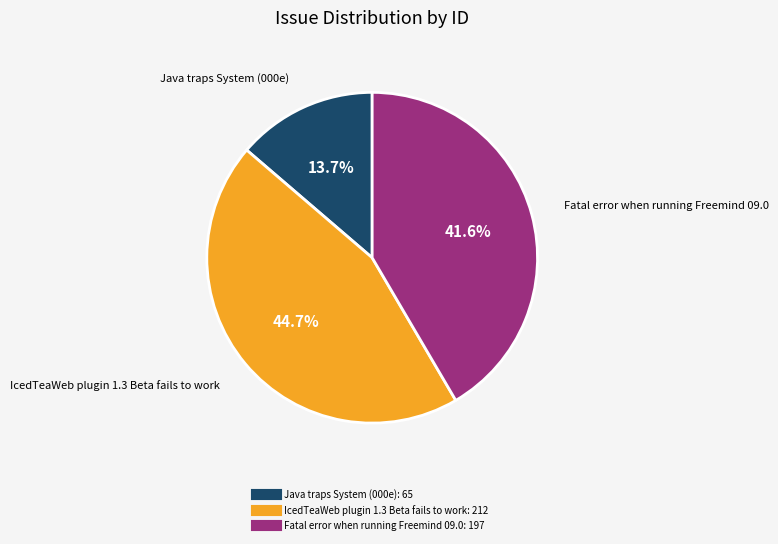

Between Java traps System (000e) and Fatal error when running Freemind 09.0, which is larger?

Fatal error when running Freemind 09.0